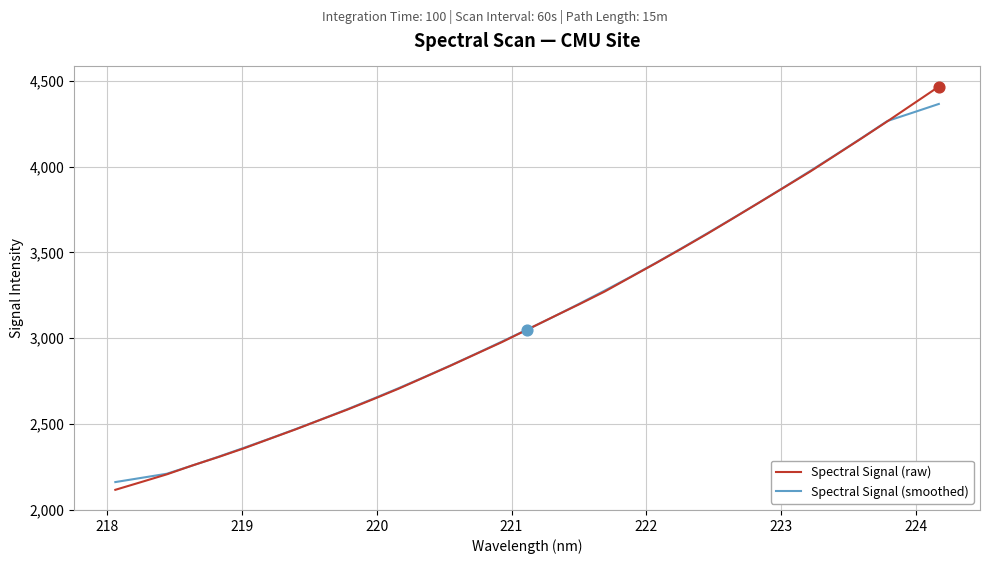

Which series has the widest spread of values?

Spectral Signal (raw)